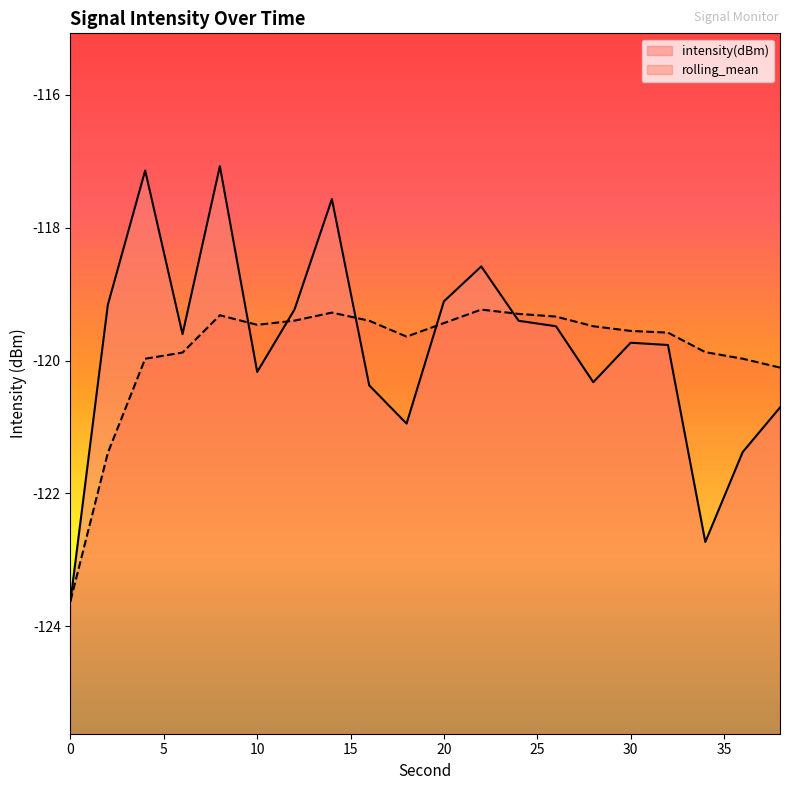

What is the value of the intensity(dBm) point at the 10th from the left?

-120.9